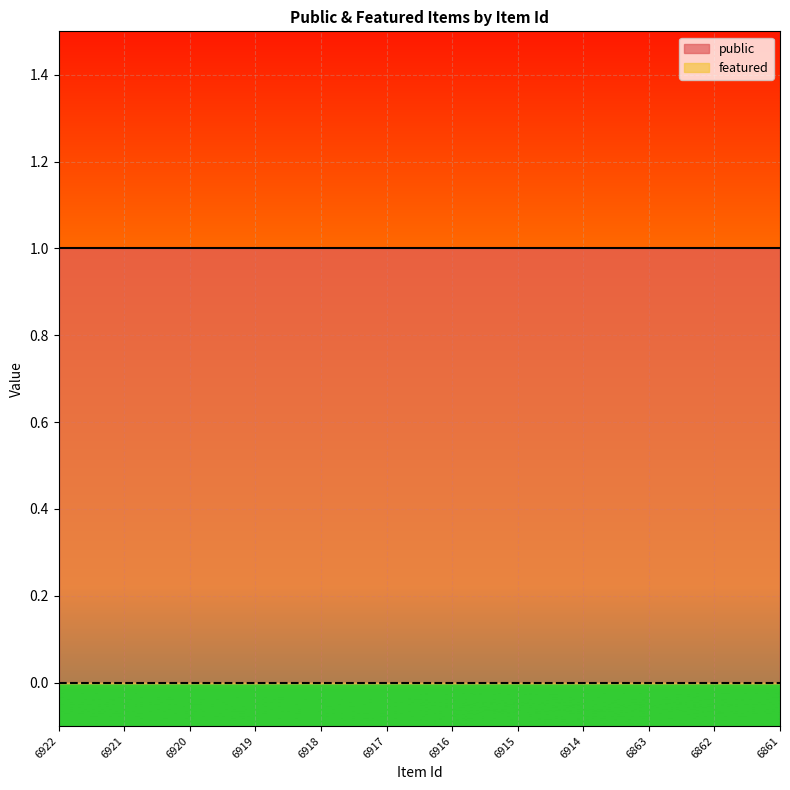

What are all the series names shown in the legend?

public, featured